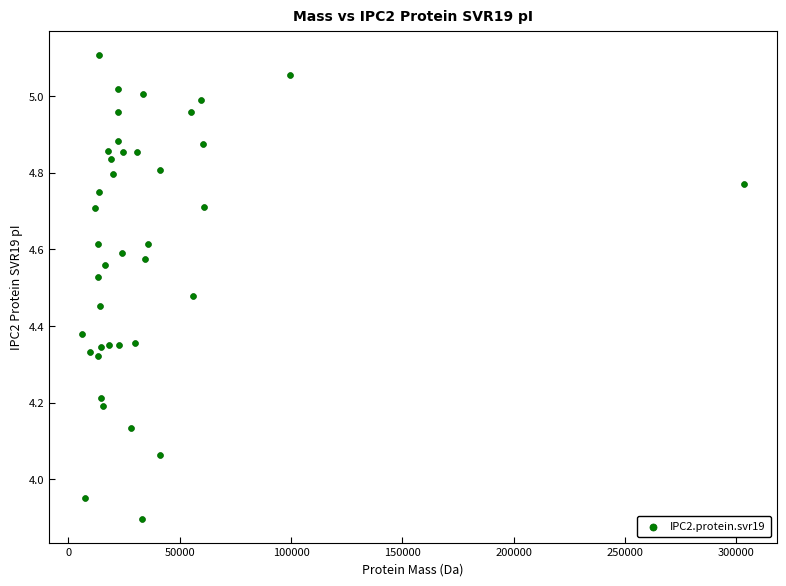

What is the range of X values (max minus min)?

297141.5